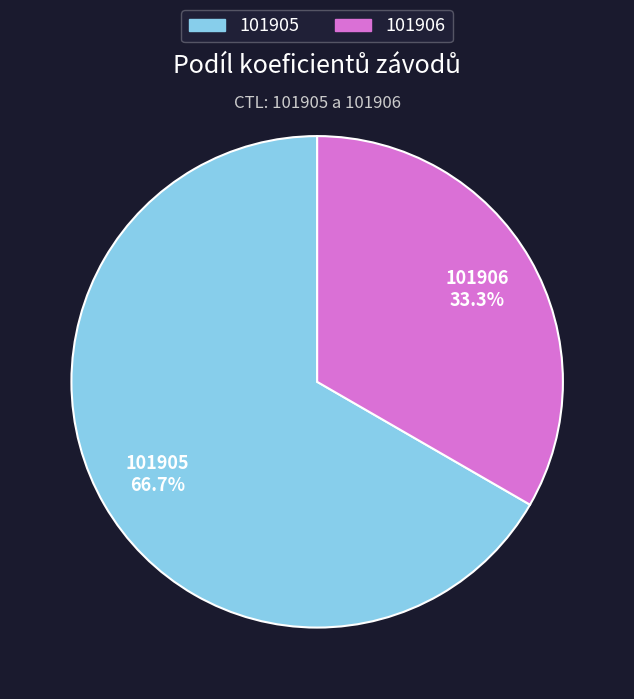

Which category has the smallest portion of the pie?

101906